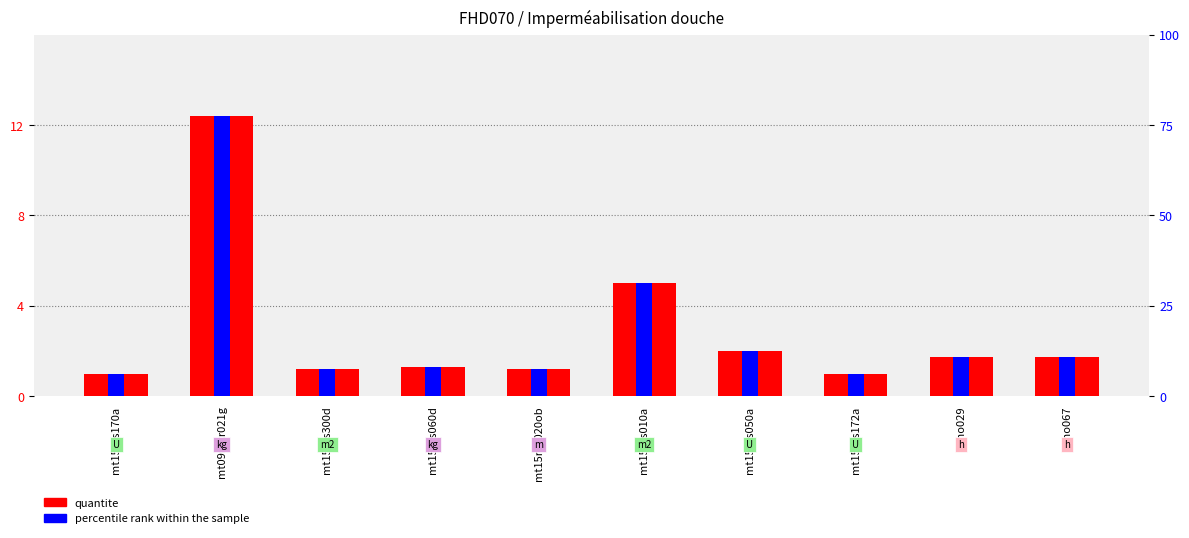

What value does the quantite series have at mo029?

1.7